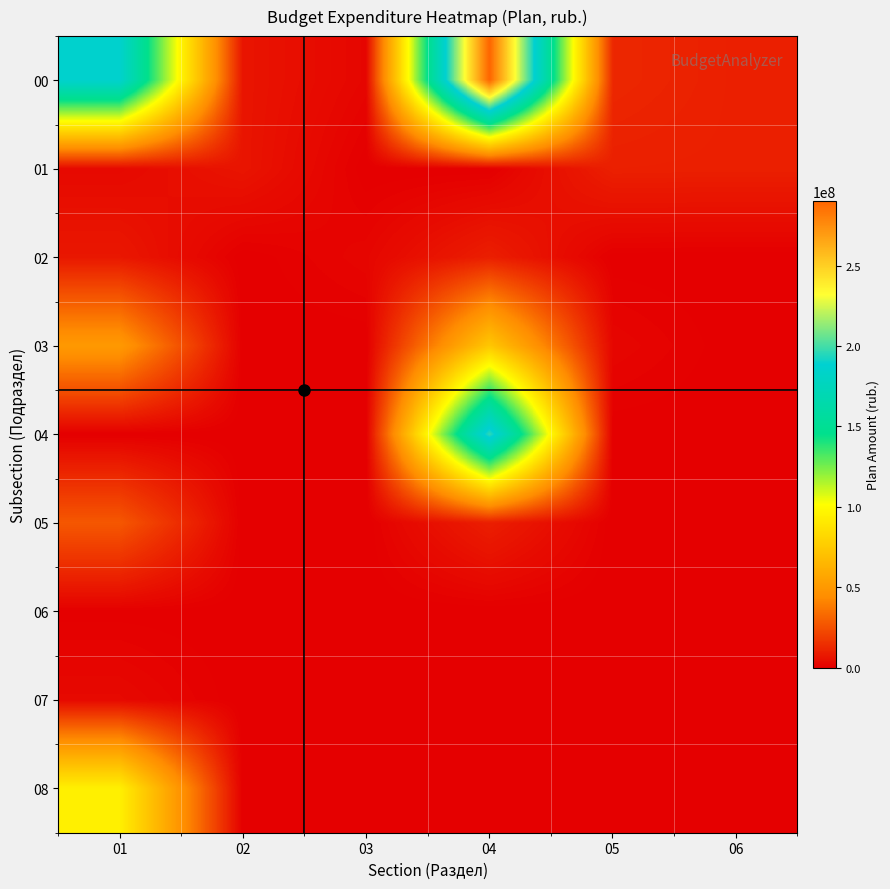

How many distinct data groups are displayed?

9